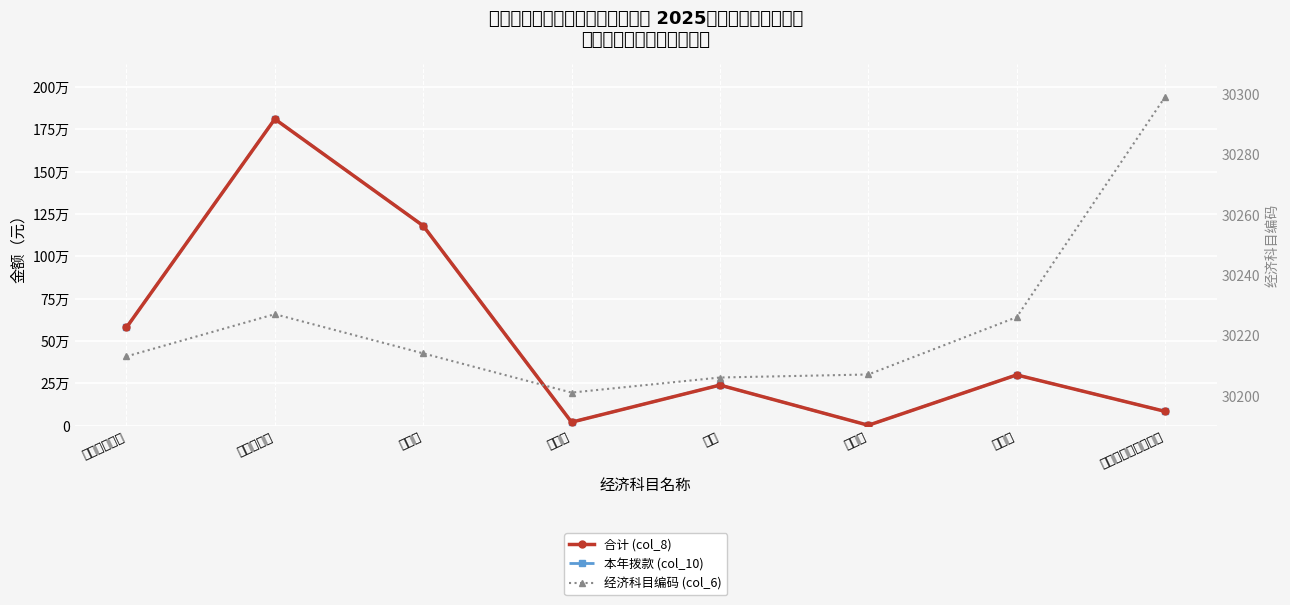

At which label does 合计 (col_8) reach its minimum?

邮电费